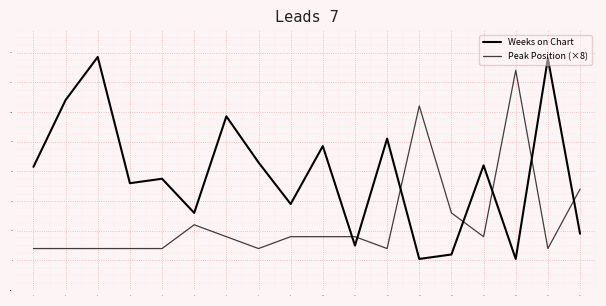

Does the chart have visible grid lines?

Yes